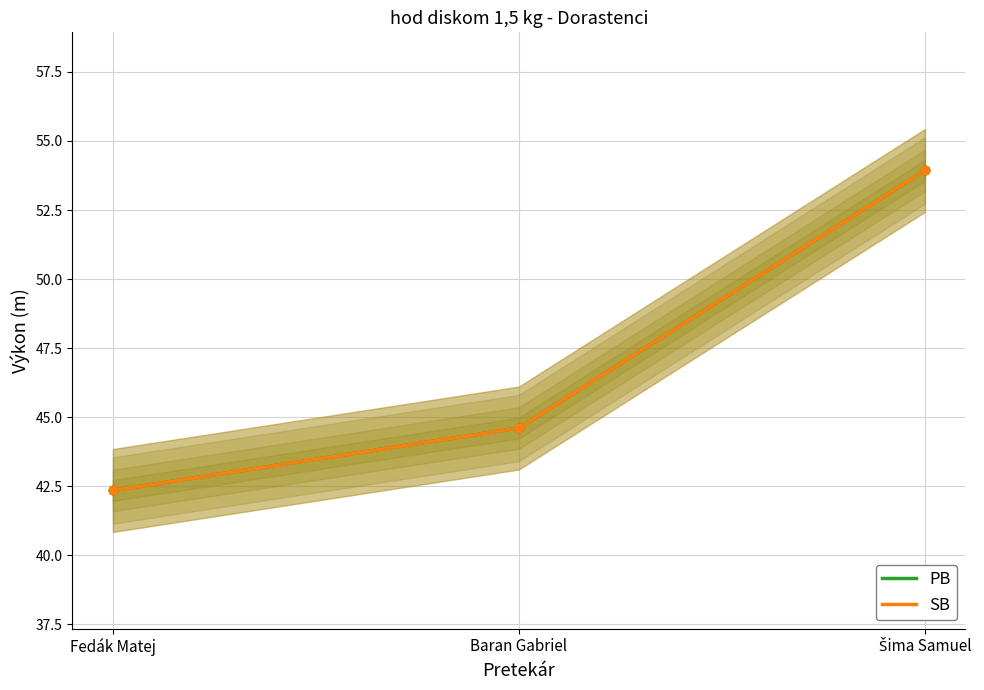

Is the value of SB at Fedák Matej greater than the value of PB at Šima Samuel?

No